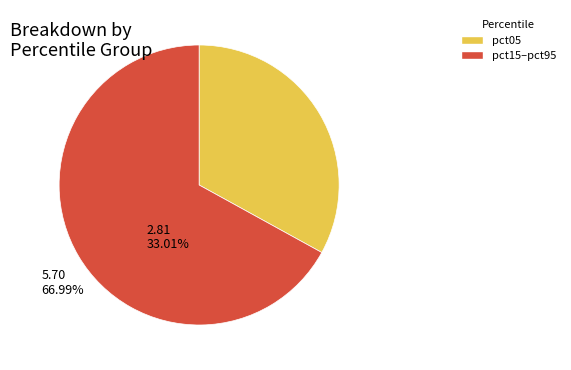

Does any single category account for the majority?

Yes